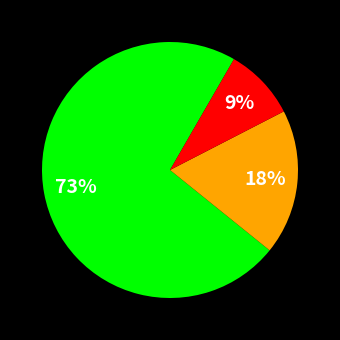

To the nearest percent, what is the average slice percentage?

33%